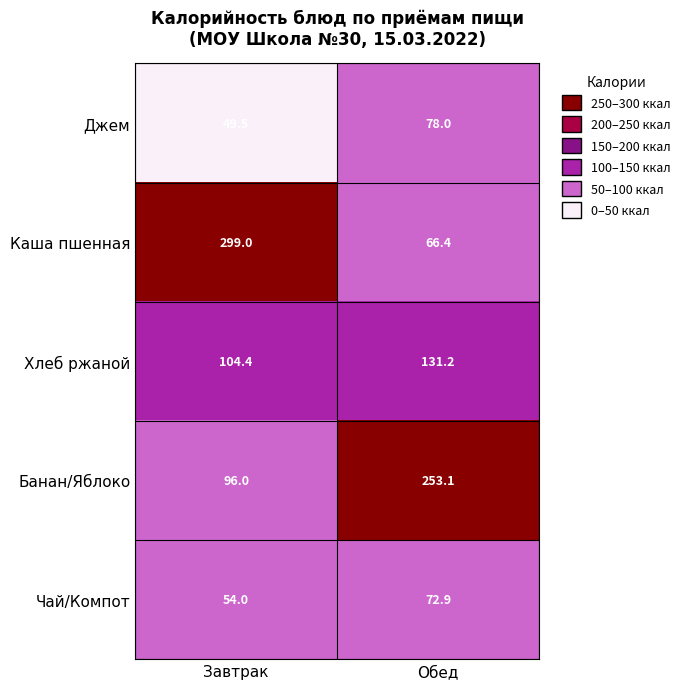

Reading right to left, transcribe all the data shown in this chart.

Джем: Обед=78.0	Завтрак=49.5
Каша пшенная: Обед=66.4	Завтрак=299.0
Хлеб ржаной: Обед=131.2	Завтрак=104.4
Банан/Яблоко: Обед=253.1	Завтрак=96.0
Чай/Компот: Обед=72.9	Завтрак=54.0